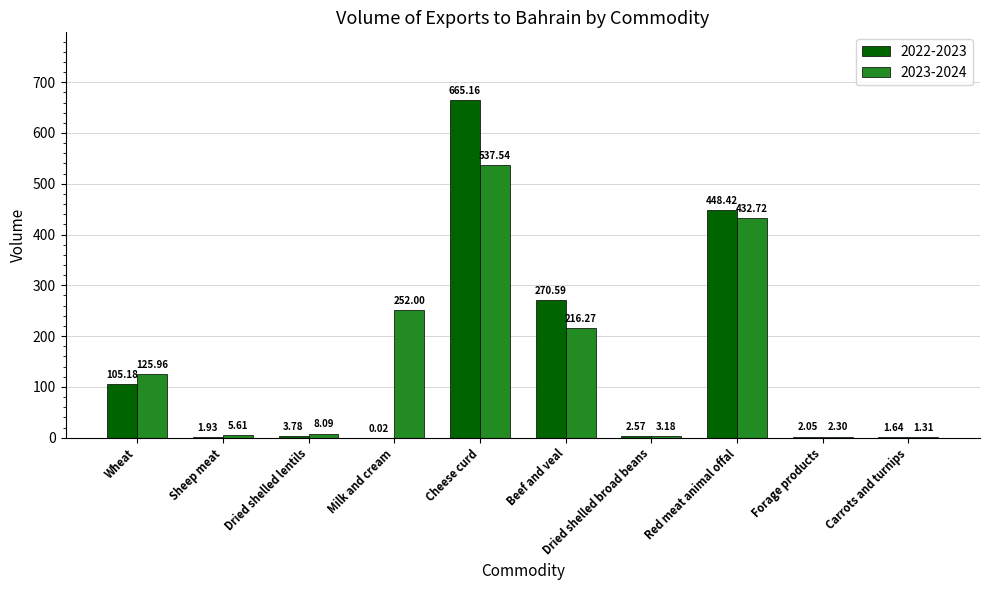

Which series has the widest spread of values?

2022-2023